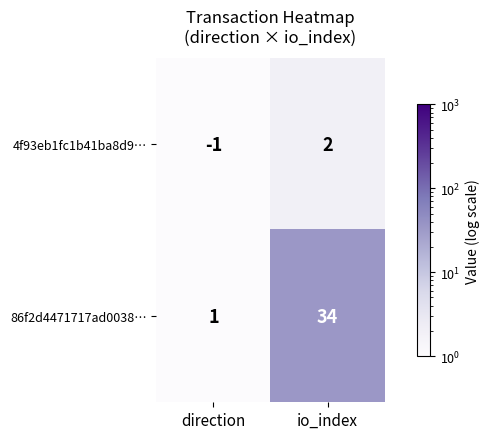

The 4f93eb1fc1b41ba8d9… series shows 2 at io_index. True or false?

True